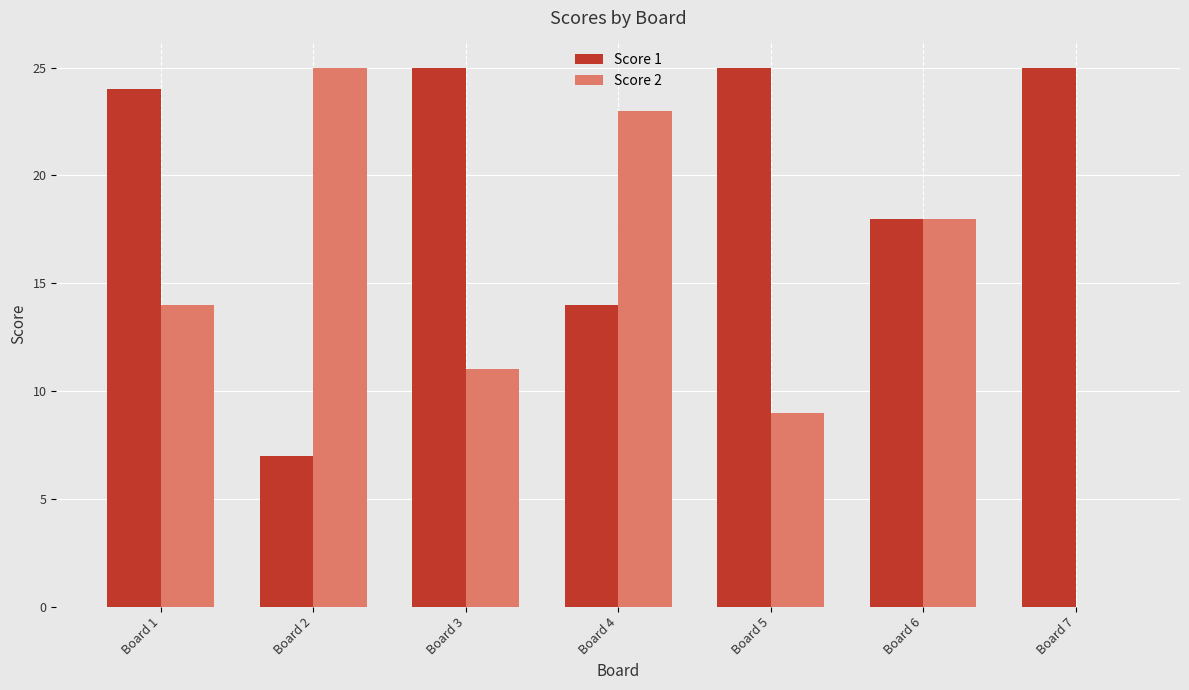

What is the sum of all Score 1 values?

138